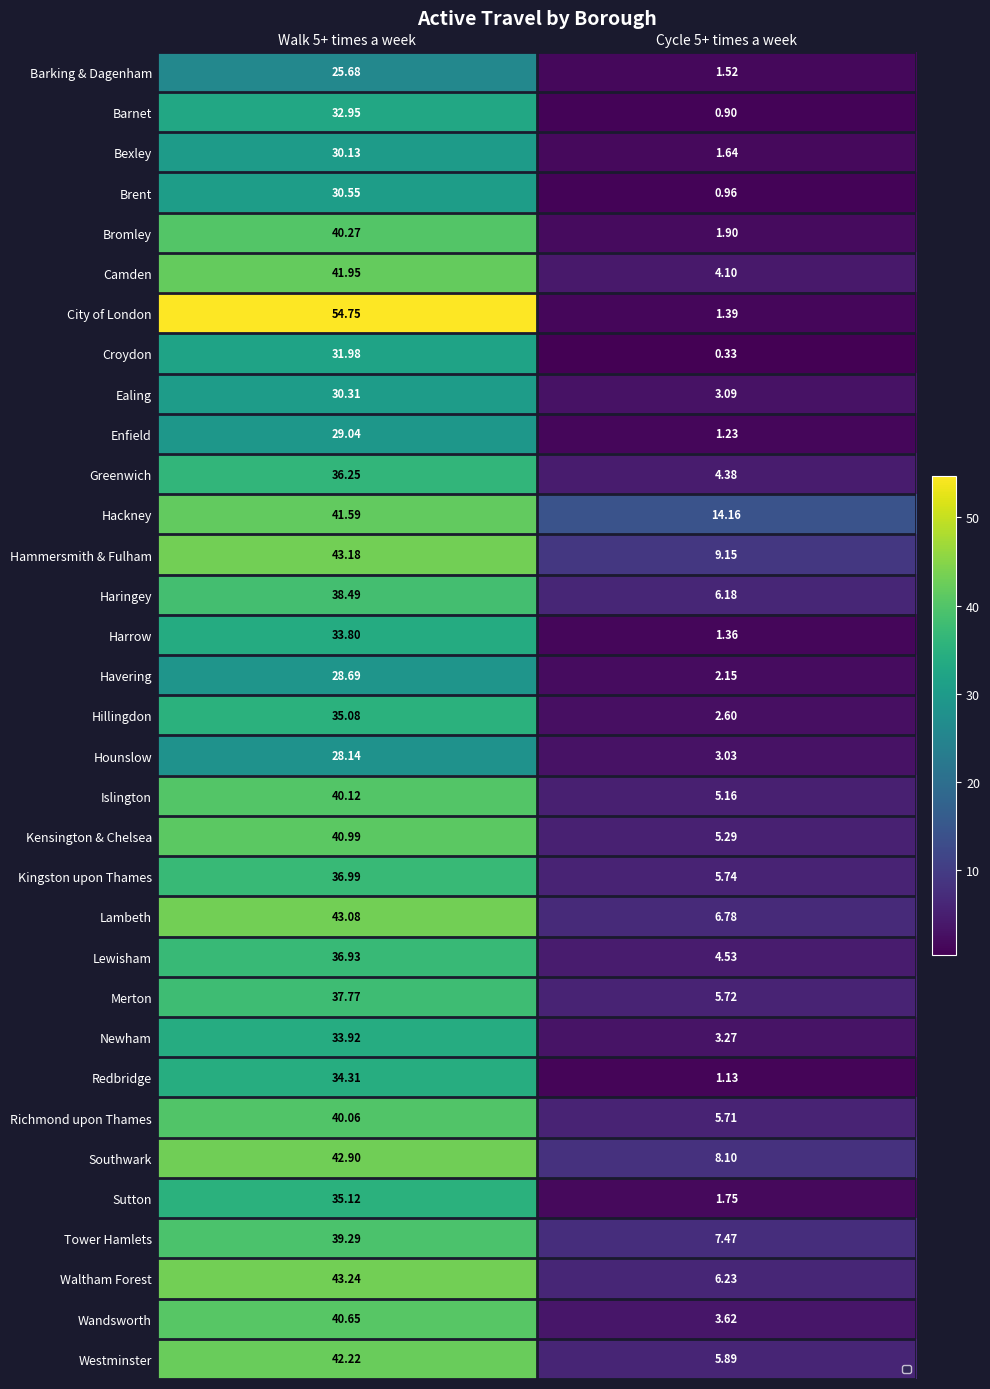

What is the average value of the Haringey series?

22.3